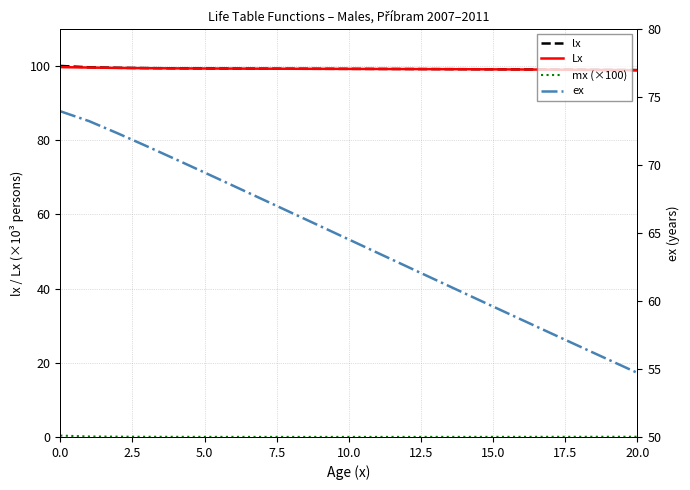

What is the sum of all lx values?

2084.1